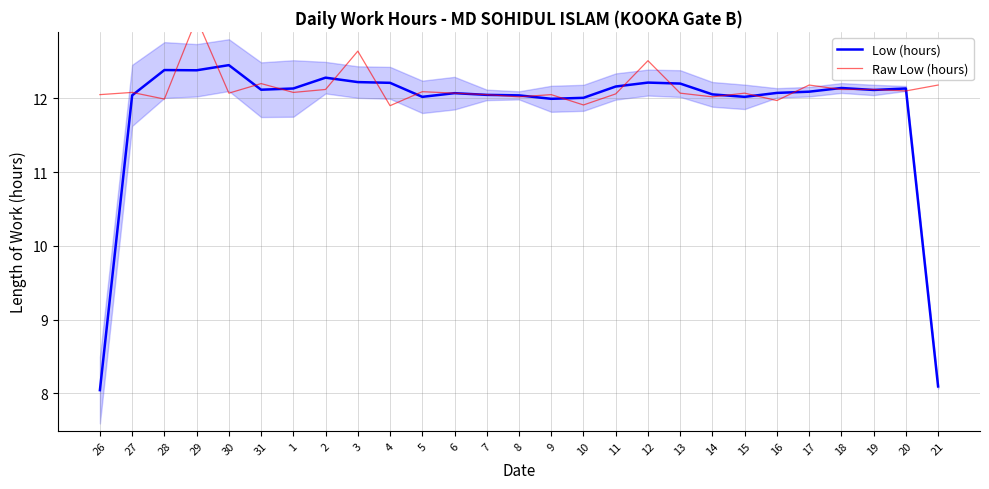

How many distinct data groups are displayed?

2